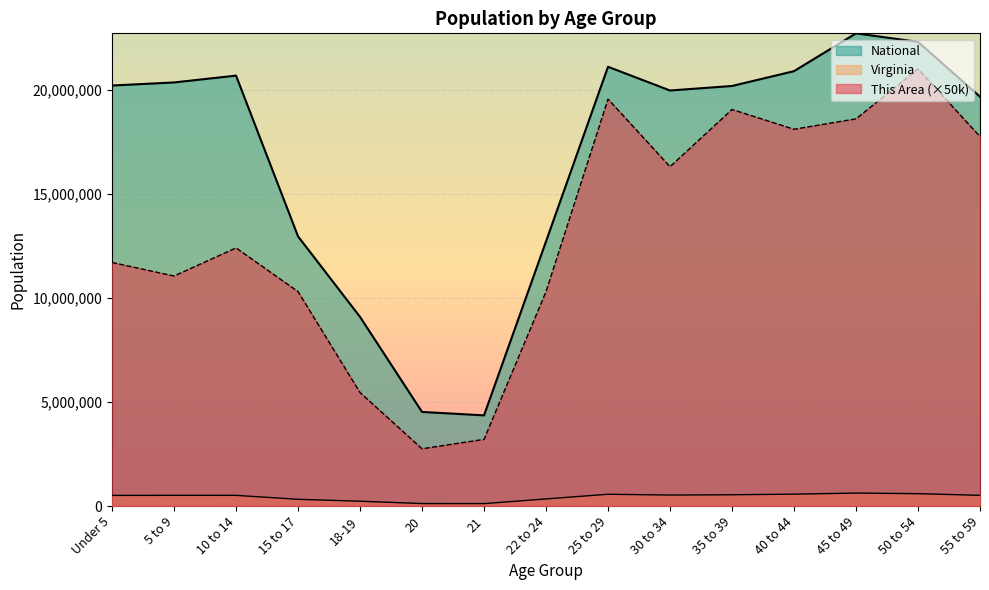

At which label does This Area reach its peak?

50 to 54